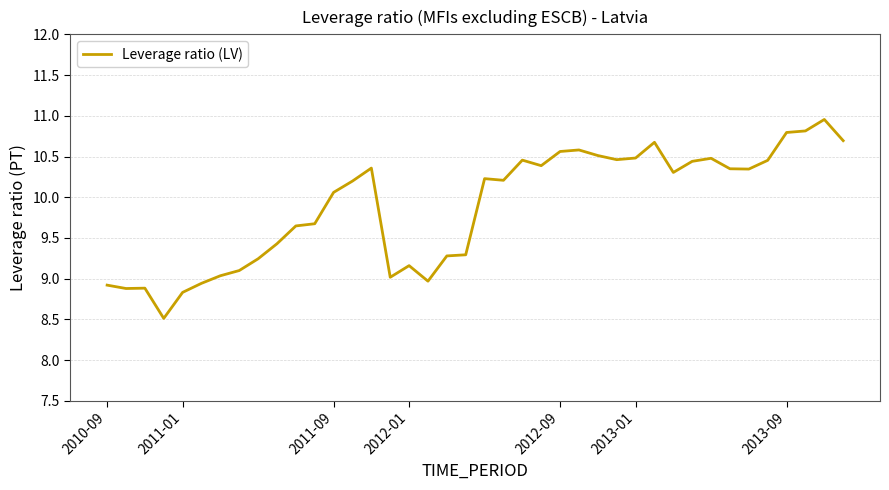

What is the minimum value shown in the chart?

8.5